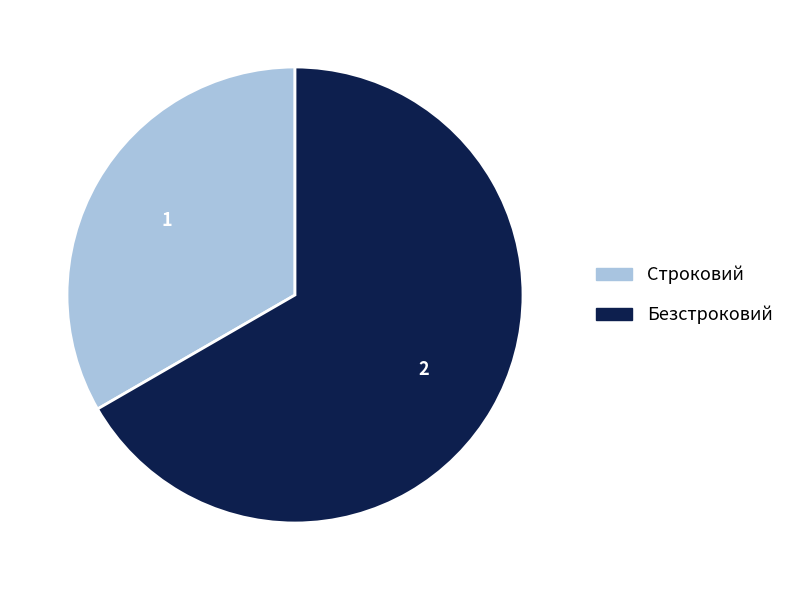

Combined, do Строковий and Безстроковий account for over 50%?

Yes